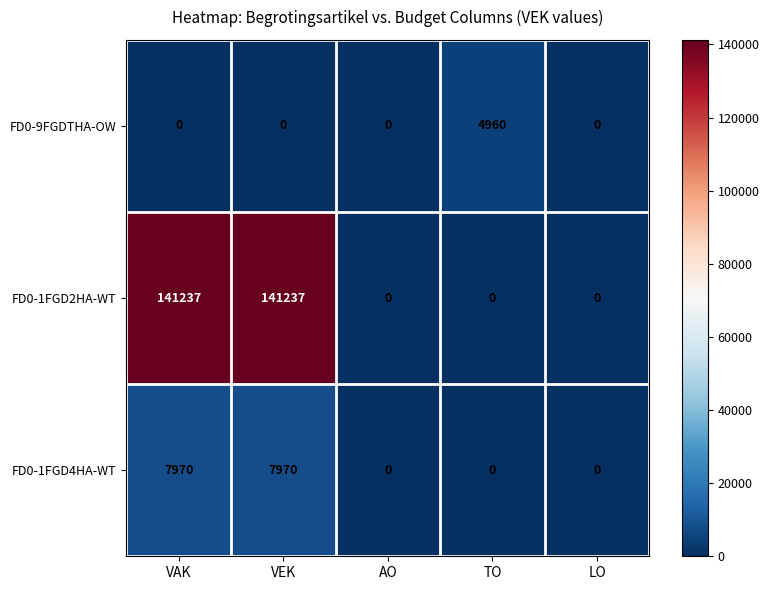

True or false: FD0-1FGD4HA-WT has a value of 3262 at TO.

False